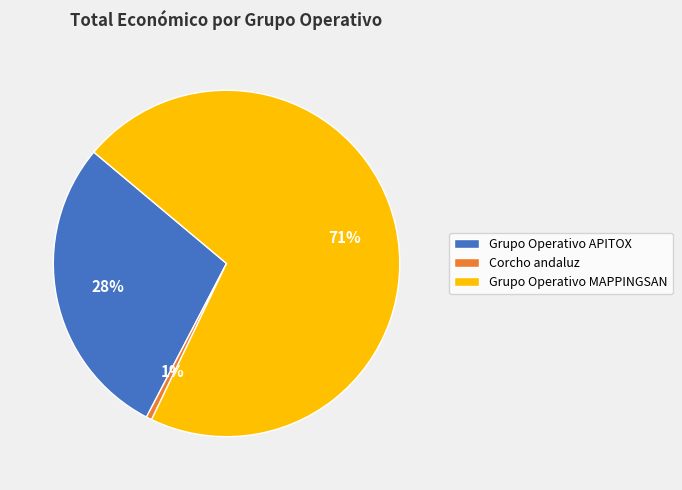

The Corcho andaluz slice represents 7% of the pie. True or false?

False